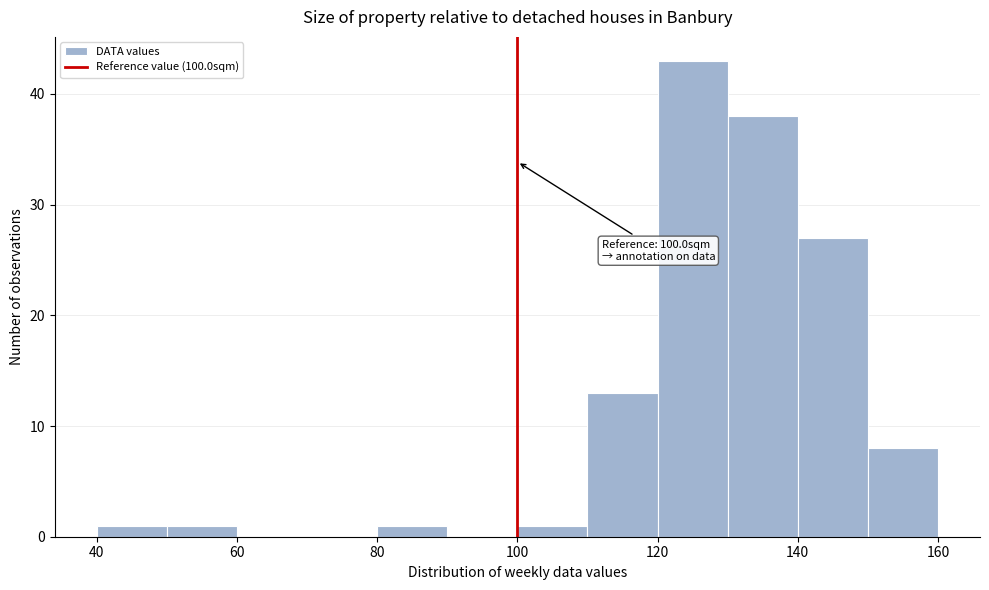

Which range on the x-axis has the tallest bar?

120 to 130